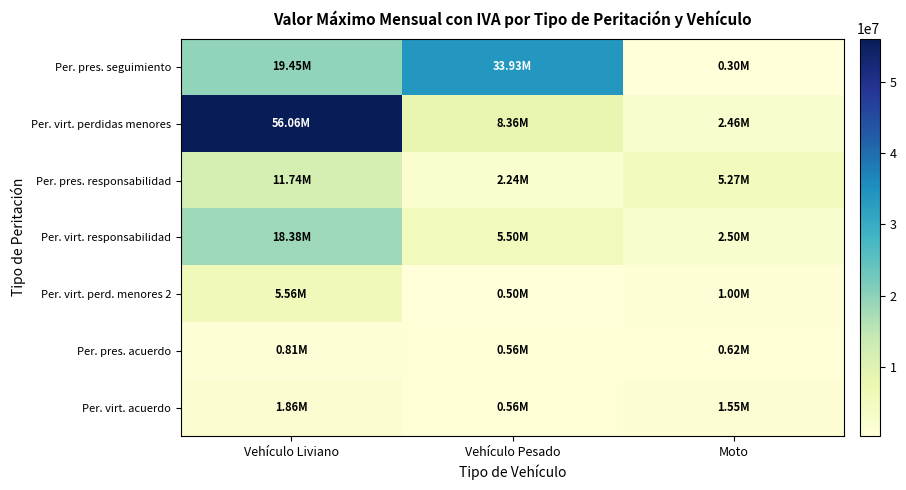

Which label corresponds to the smallest value in the chart?

Moto